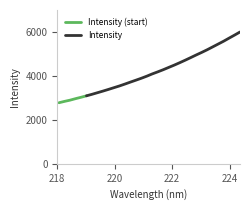

List the labels in order of value, smallest first.

218.0596, 218.2508, 218.442, 218.6332, 218.8244, 219.0156, 219.2067, 219.3979, 219.589, 219.7801, 219.9712, 220.1623, 220.3533, 220.5444, 220.7354, 220.9264, 221.1174, 221.3083, 221.4993, 221.6902, 221.8812, 222.0721, 222.263, 222.4538, 222.6447, 222.8355, 223.0264, 223.2172, 223.408, 223.5987, 223.7895, 223.9802, 224.1709, 224.3616